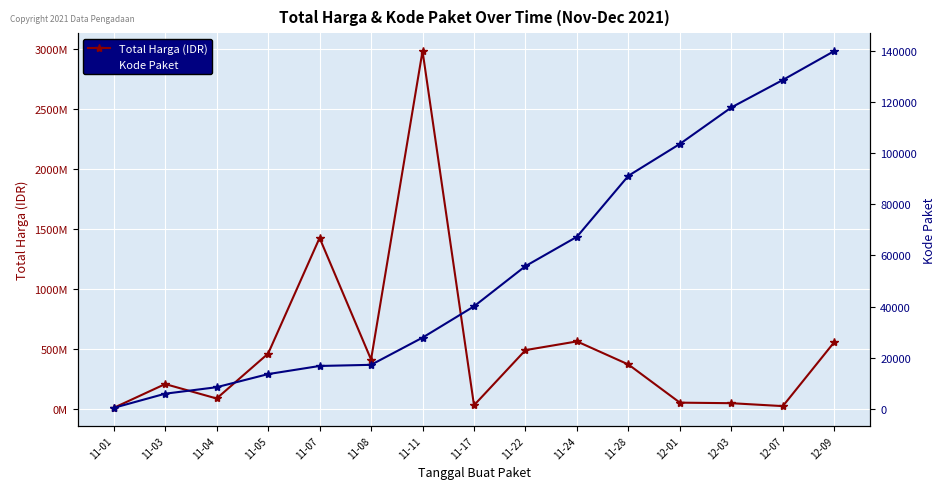

Which series has the largest total across all categories?

Total Harga (IDR)